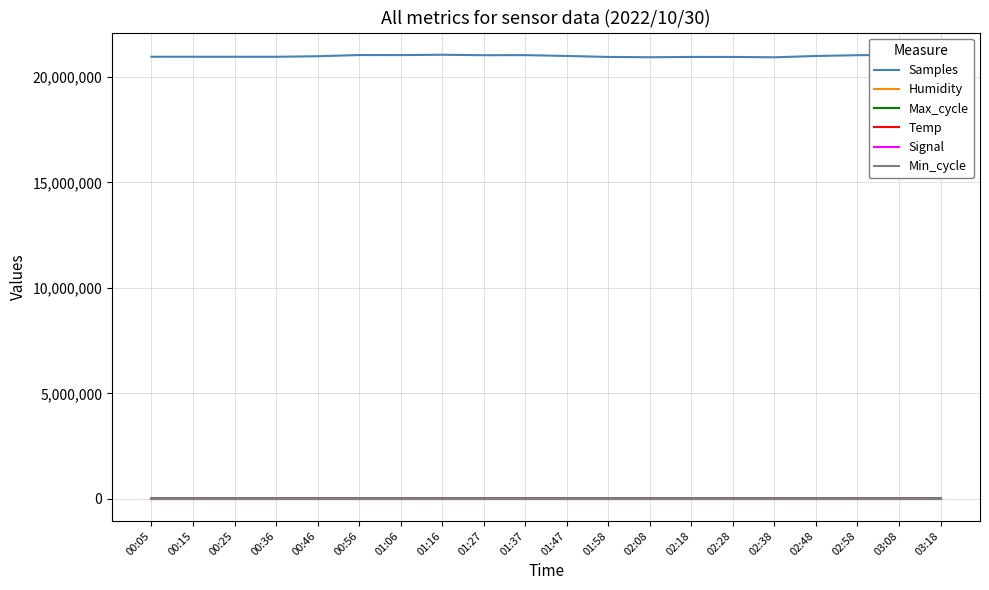

The Samples series shows 14260671.3 at 01:37. True or false?

False